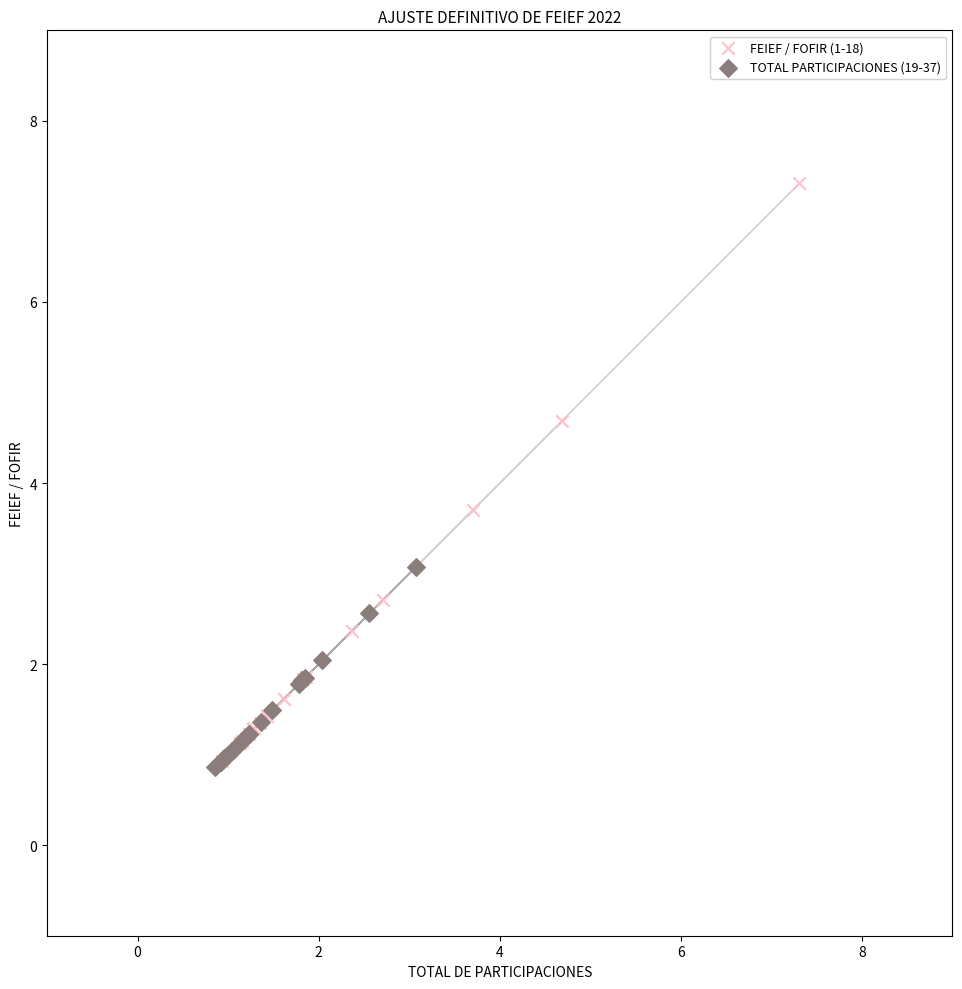

Which series has the widest spread of Y values?

FEIEF / FOFIR (1-18)